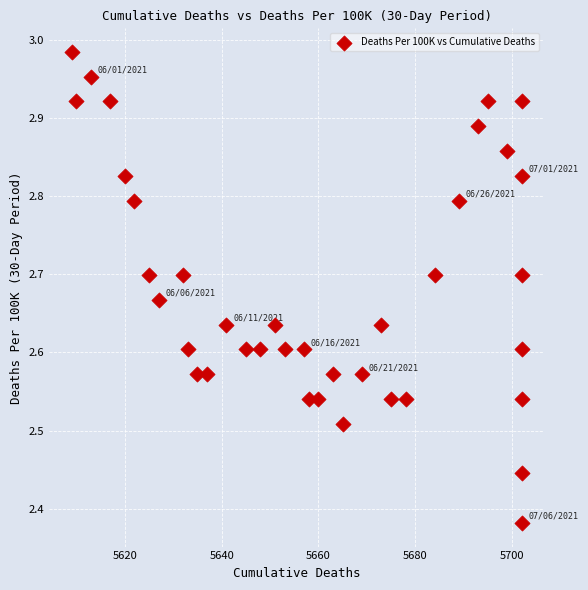

What is the range of Y values (max minus min)?

0.6